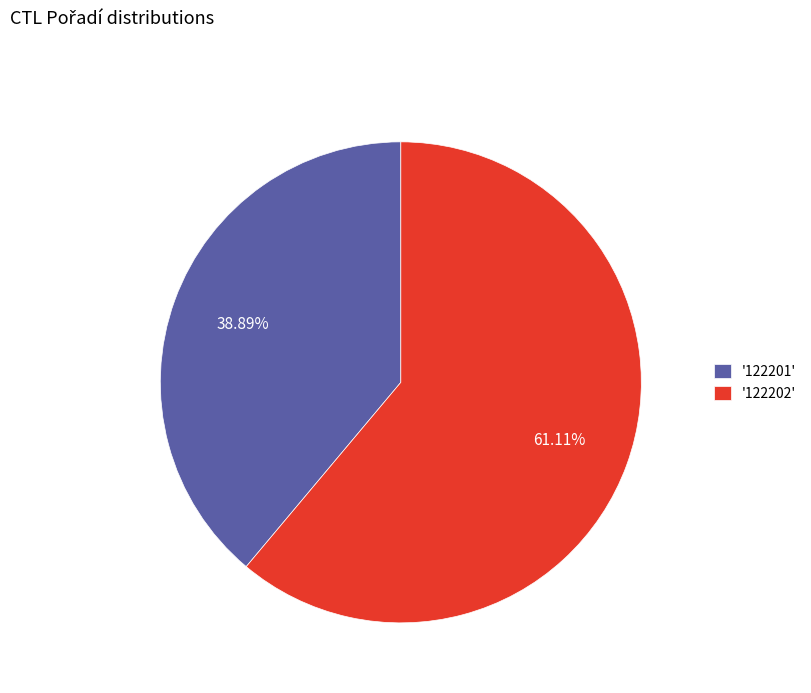

Rank the categories by value from highest to lowest.

'122202', '122201'